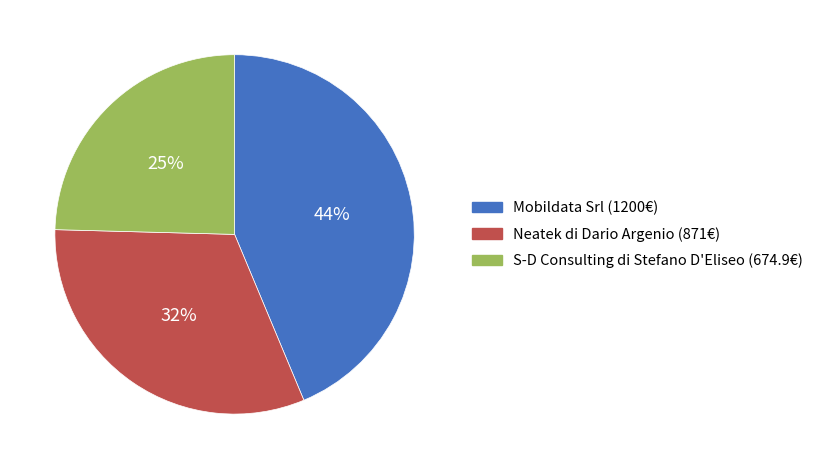

Count the number of slices in the pie.

3